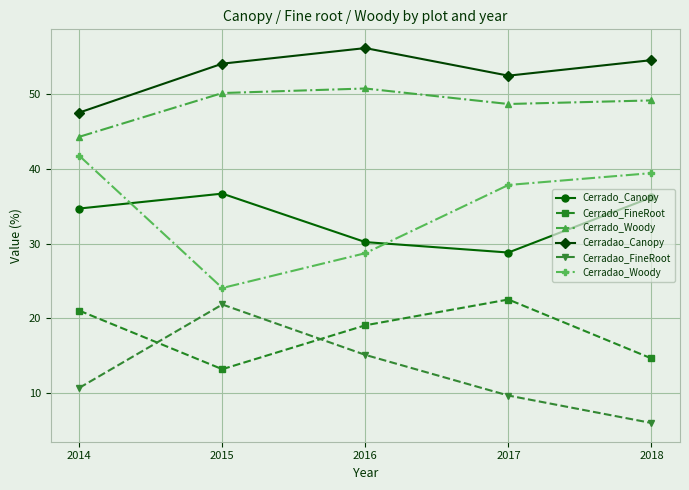

The Cerrado_Canopy series shows 30.2 at 2016. True or false?

True